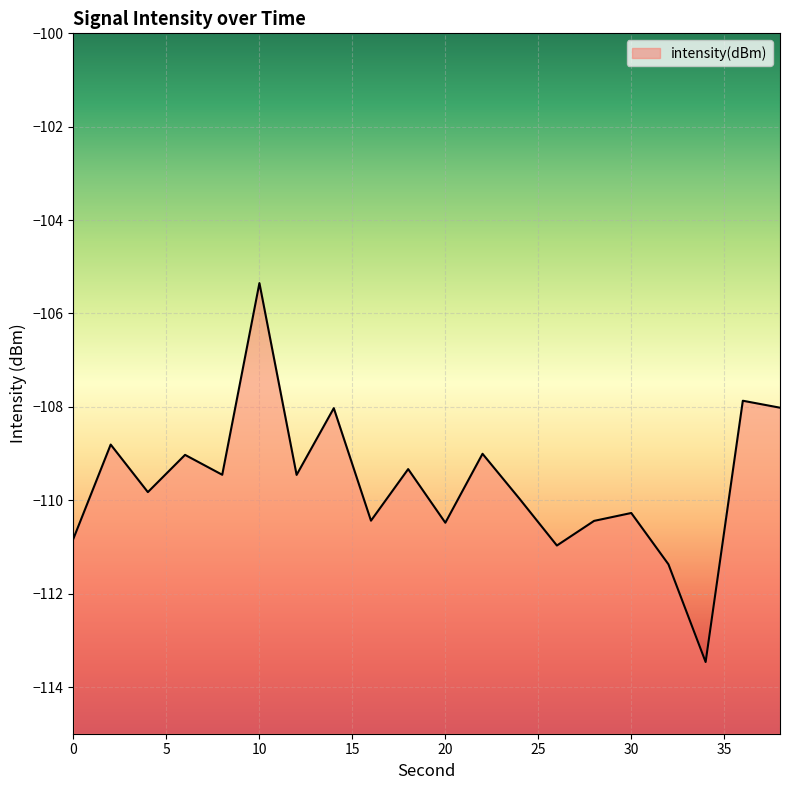

What is the difference between the values at 24 and 18?

0.6